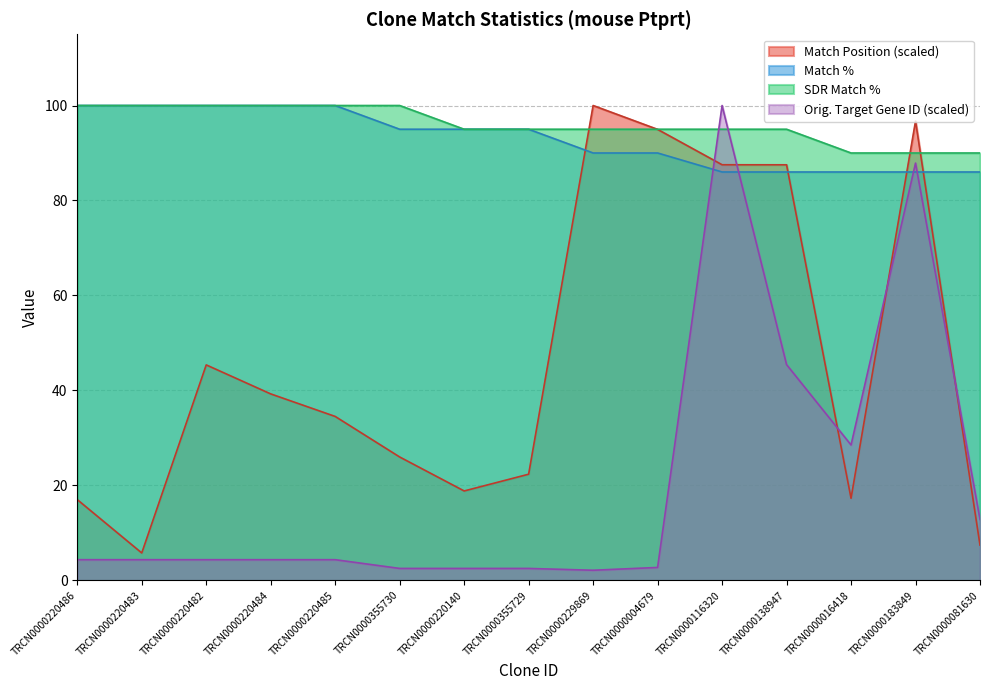

What is the sum of all Orig. Target Gene ID values?

308.8